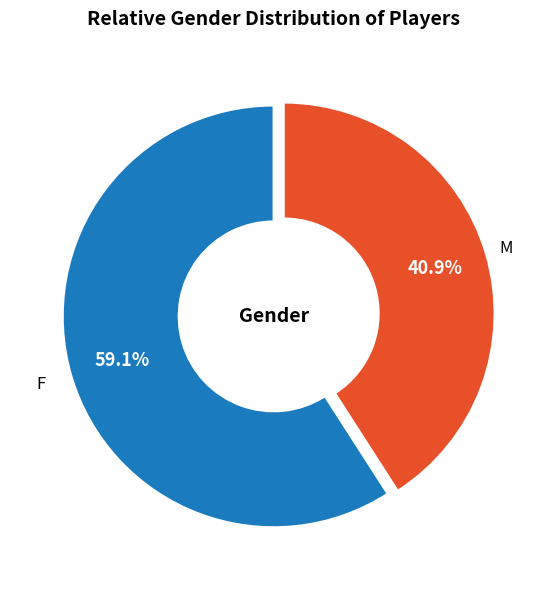

Is there a majority slice in this chart?

Yes